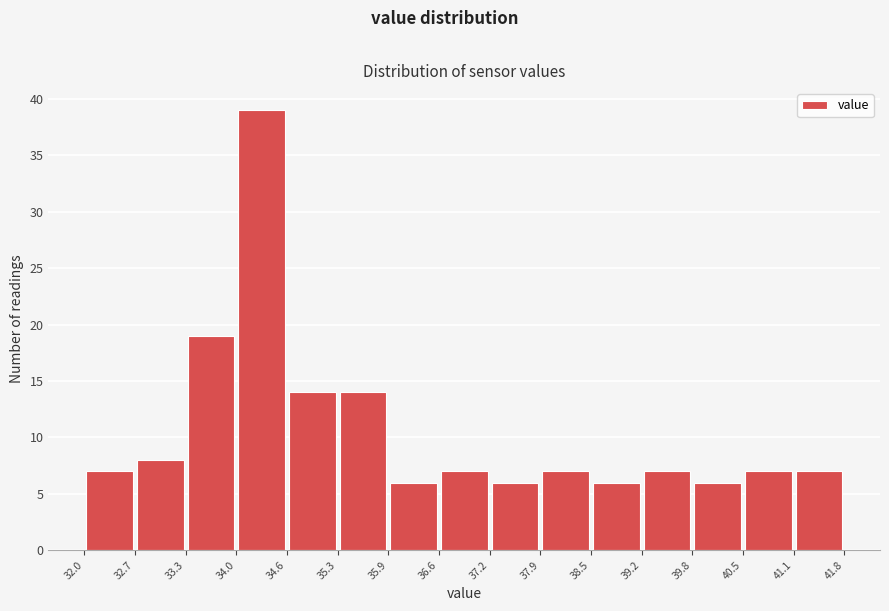

Reading left to right, list every bar in this chart as the range it spans on the x-axis followed by its height. The values are not printed on the chart, so give them approximately, as read against the axis.

32.0 to 32.7: 7
32.7 to 33.3: 8
33.3 to 34.0: 19
34.0 to 34.6: 39
34.6 to 35.3: 14
35.3 to 35.9: 14
35.9 to 36.6: 6
36.6 to 37.2: 7
37.2 to 37.9: 6
37.9 to 38.5: 7
38.5 to 39.2: 6
39.2 to 39.8: 7
39.8 to 40.5: 6
40.5 to 41.1: 7
41.1 to 41.8: 7